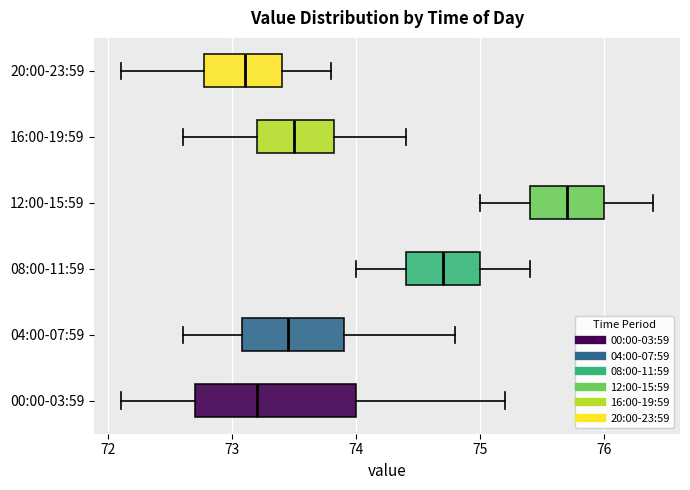

Which box has the furthest to the right median line?

12:00-15:59